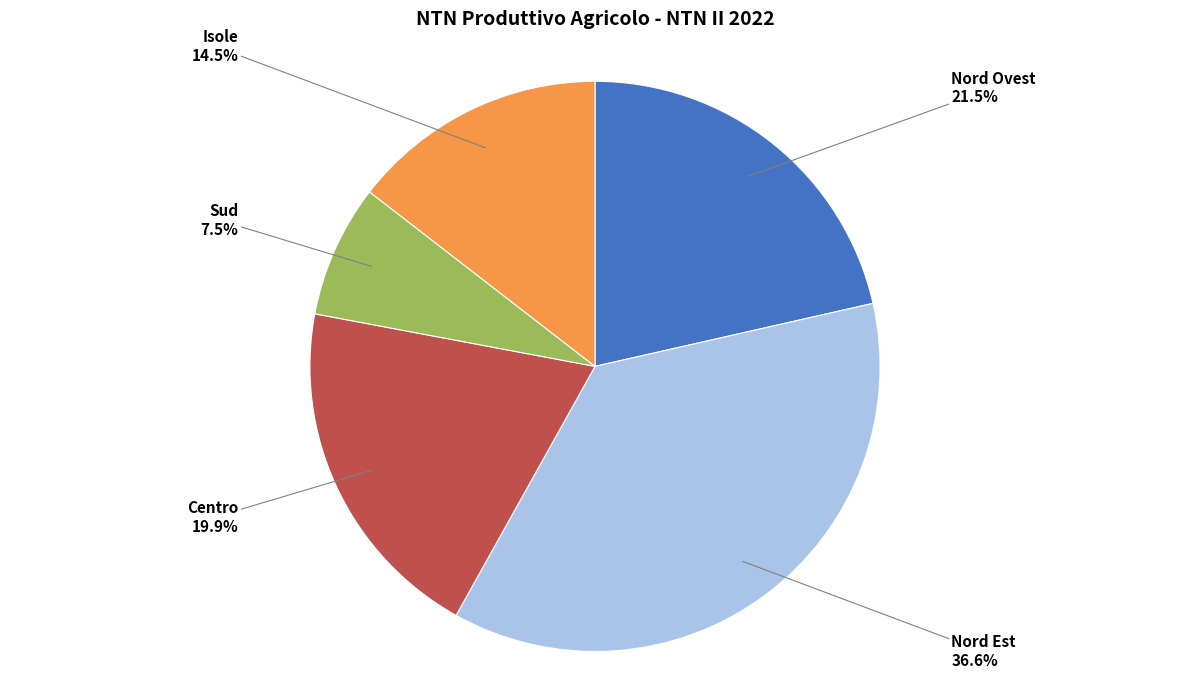

Does any single category account for the majority?

No